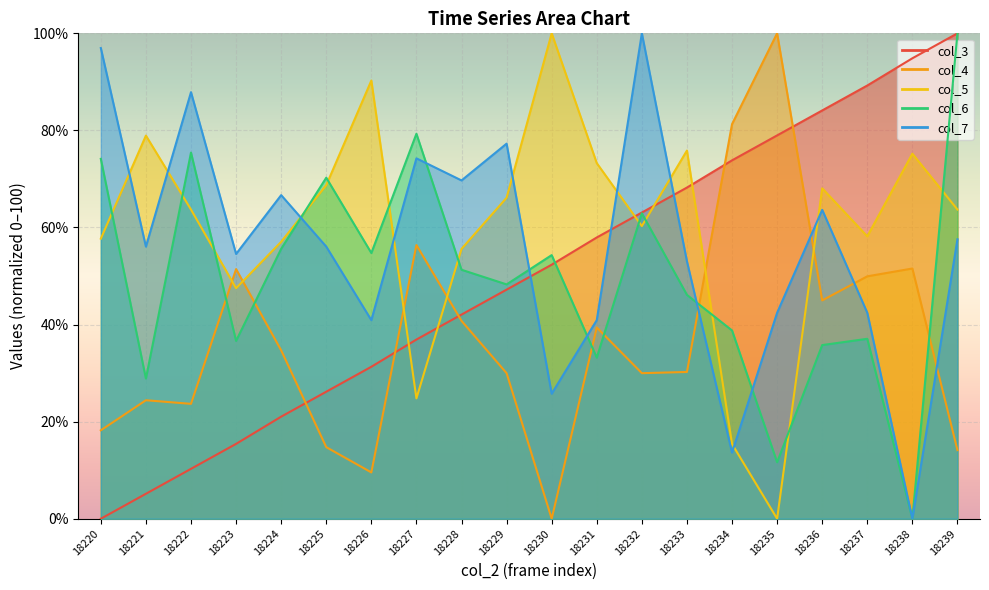

Rank the series at 18239 from highest to lowest value.

col_3, col_6, col_5, col_7, col_4